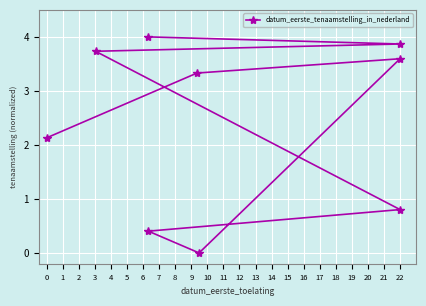

What is the average value?

2.4